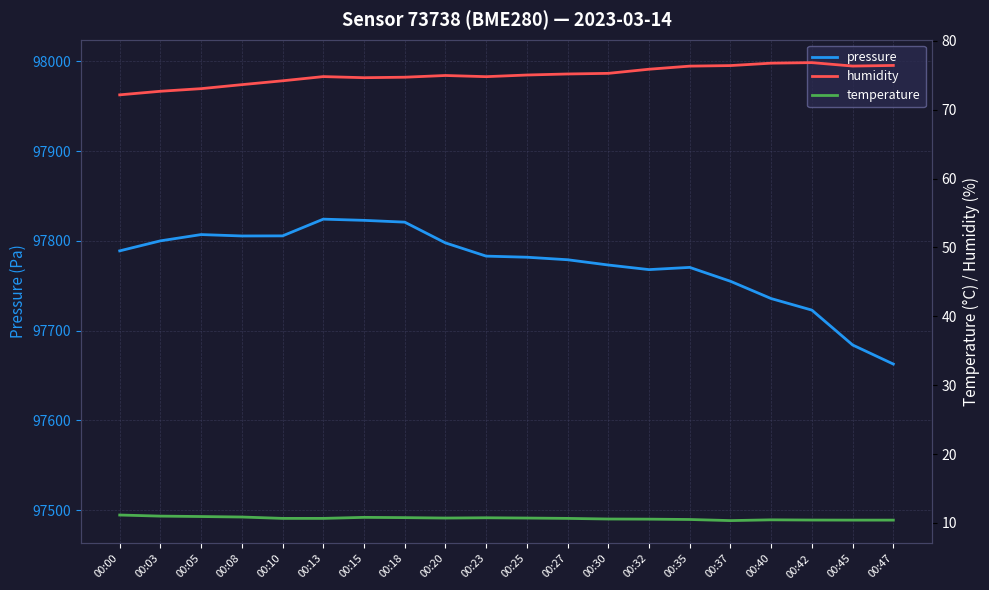

True or false: humidity and pressure intersect in this chart.

False